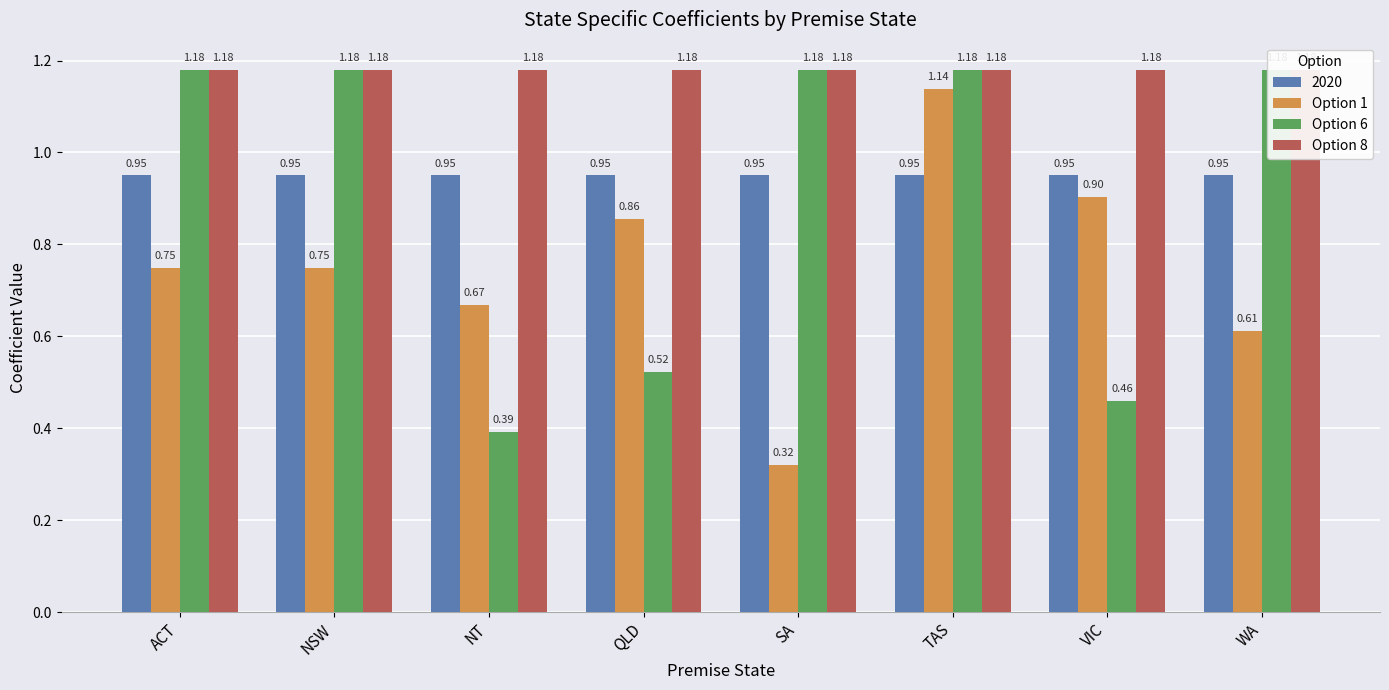

Is it true that Option 8 equals 0.6 at WA?

False